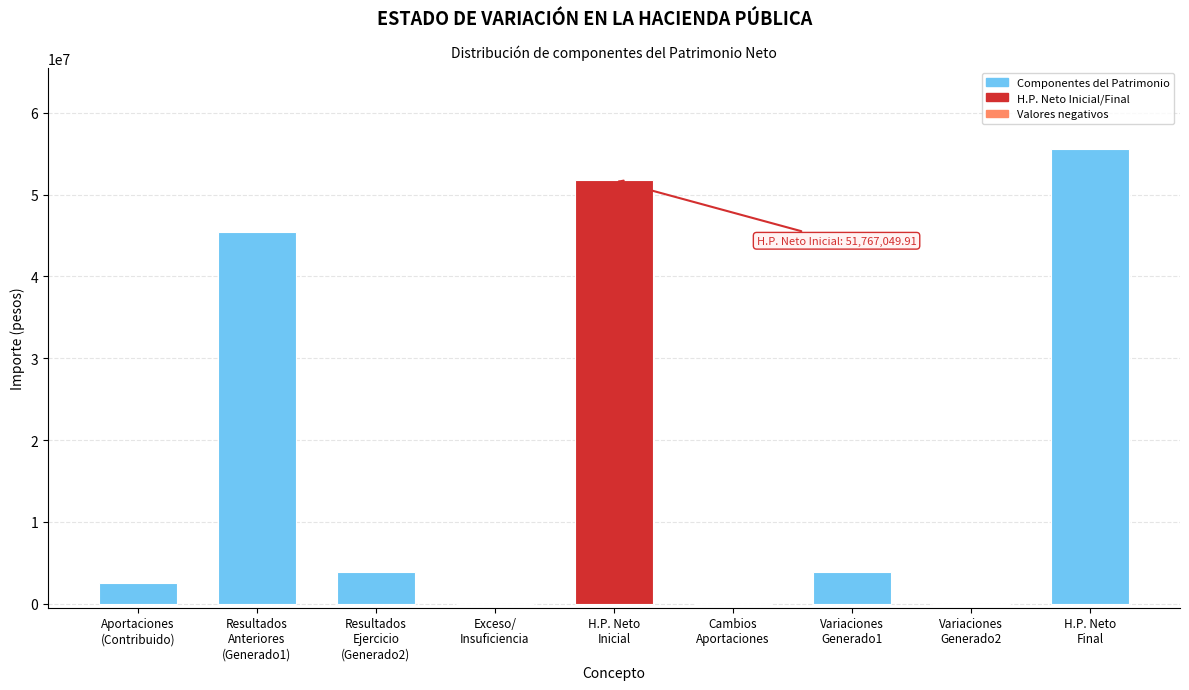

What is the sum of all values?

162826289.5